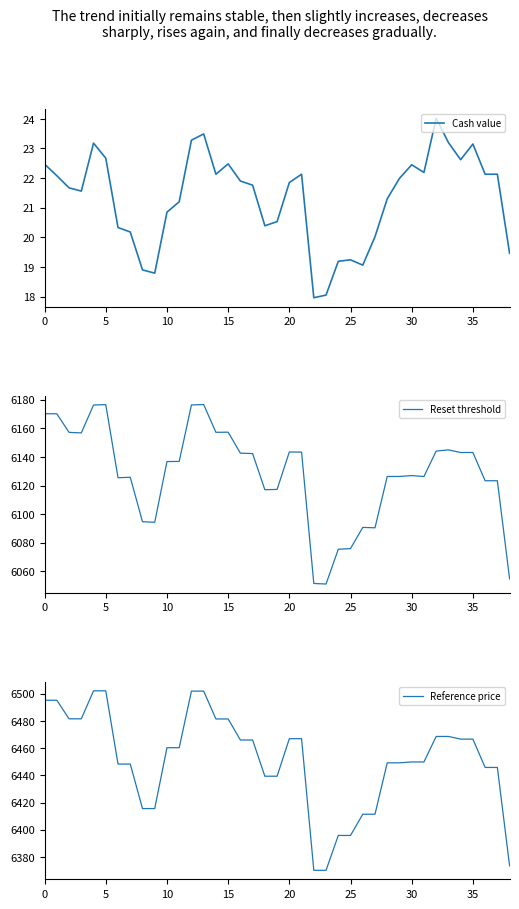

What is the value of the Reset threshold point at the 5th from the left?

6176.3